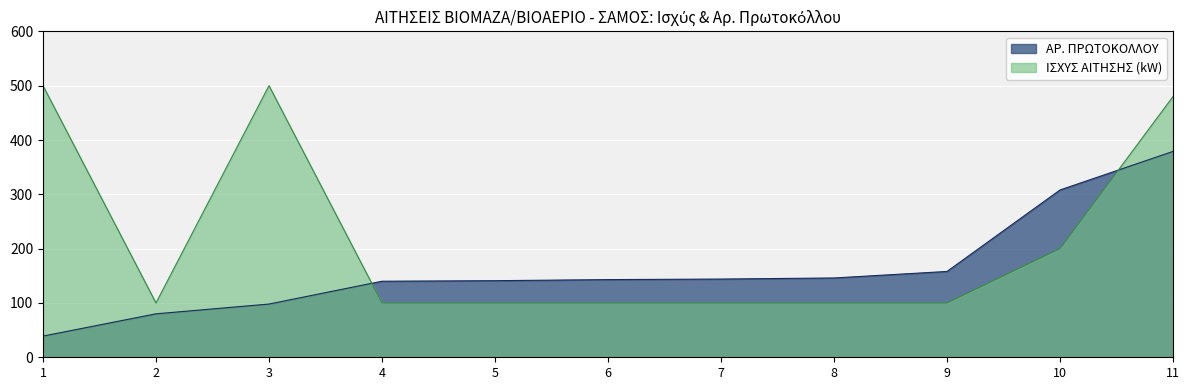

What is the difference between the ΑΡ. ΠΡΩΤΟΚΟΛΛΟΥ values at 8 and 3?

48